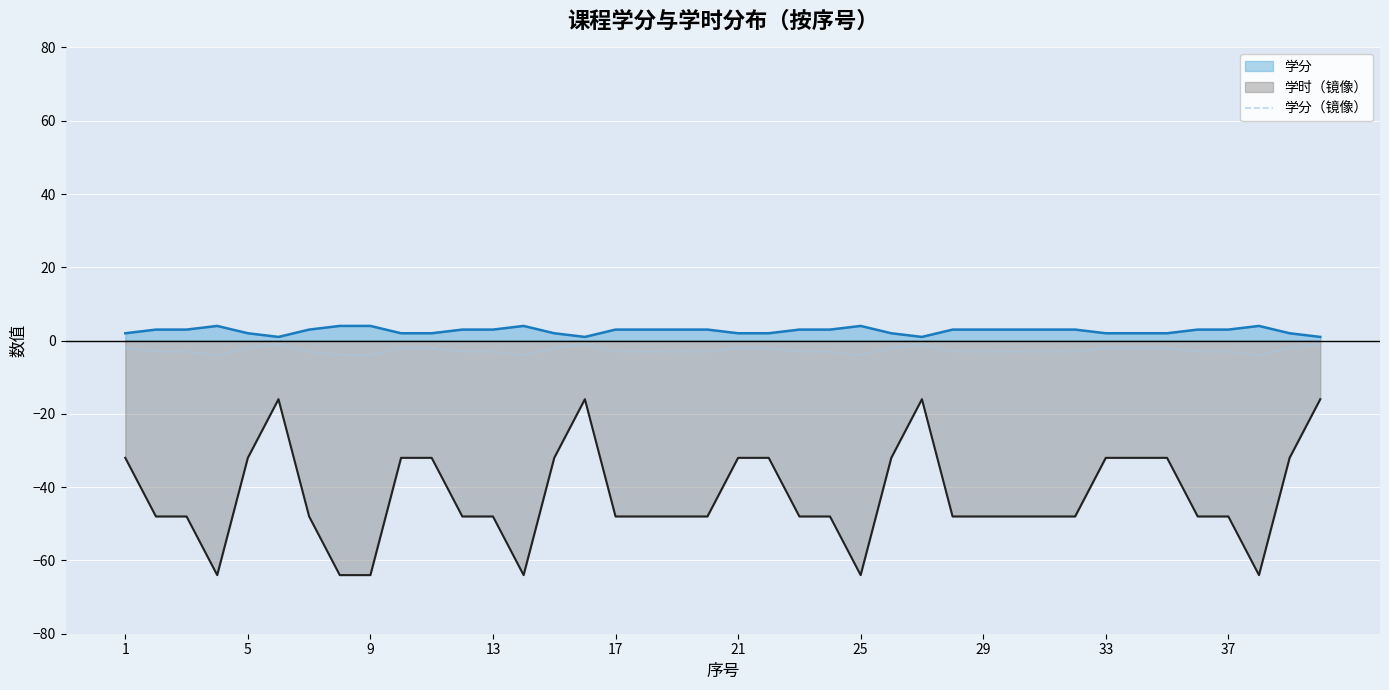

What is the difference between the maximum and second lowest values?

3